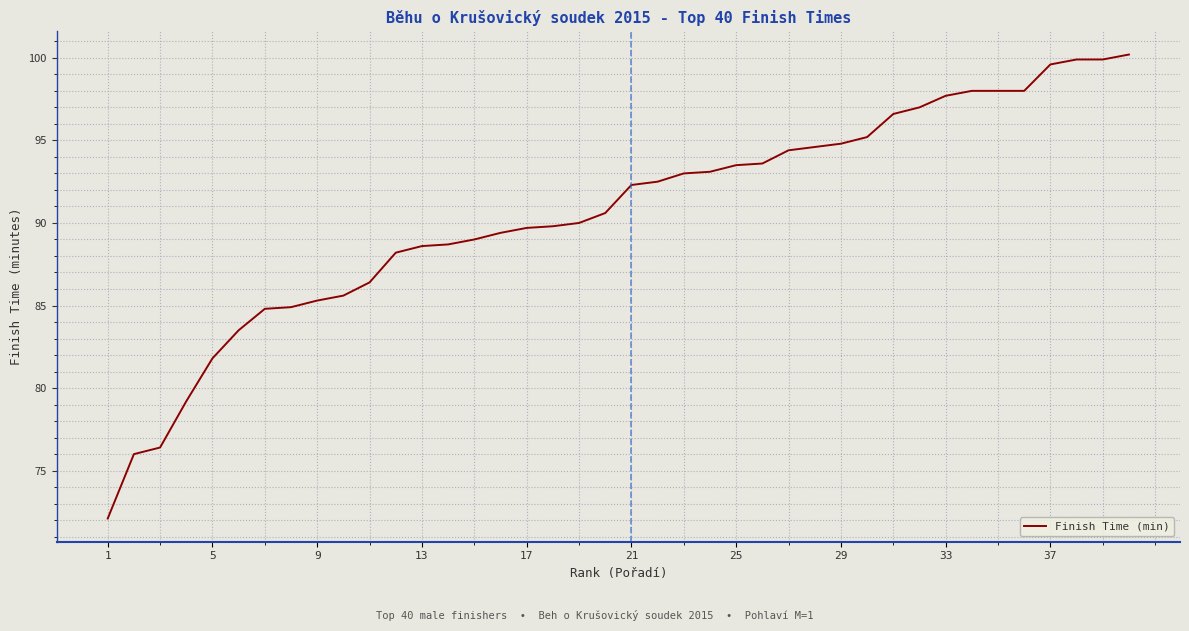

What is the maximum value shown in the chart?

100.2